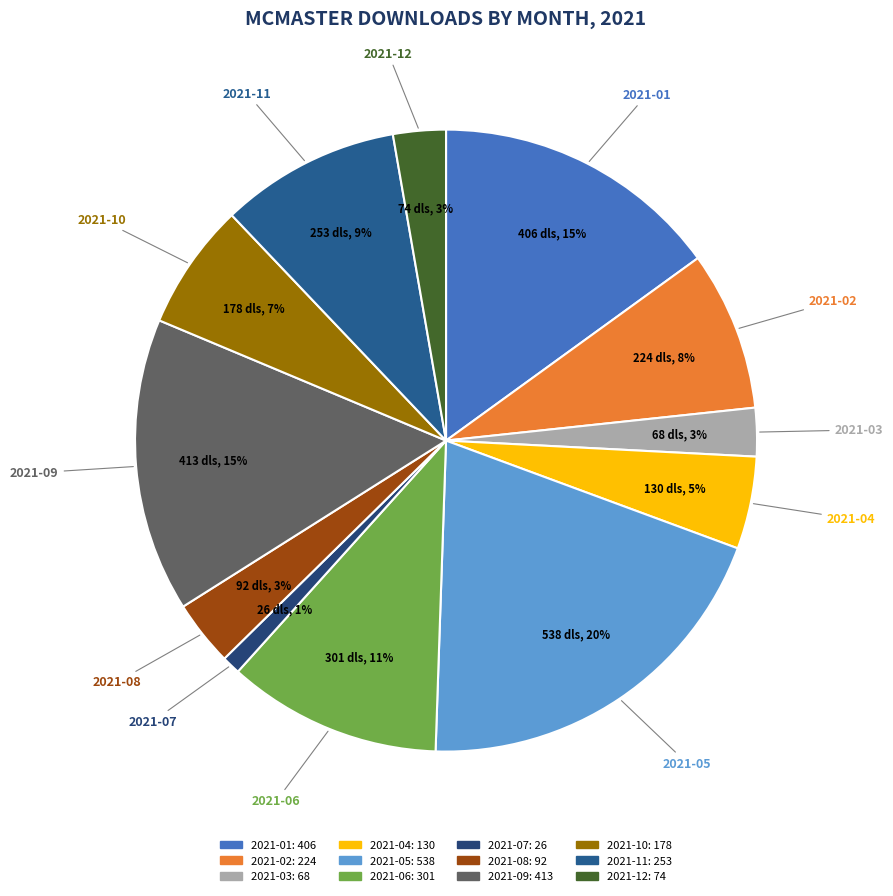

Is it true that 2021-08 is 3% of the pie?

True